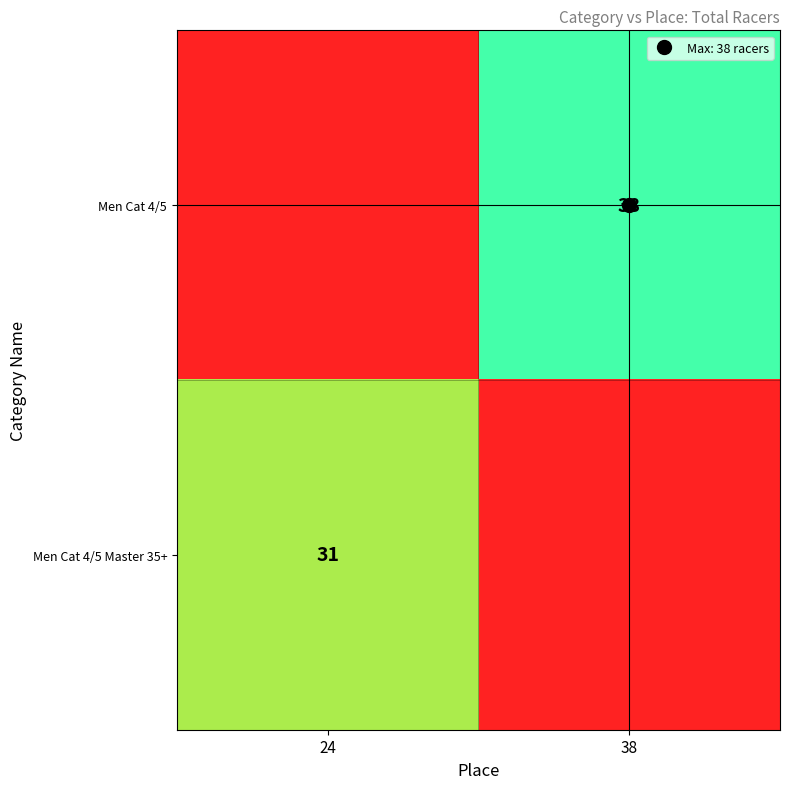

Is the value of Men Cat 4/5 at 24 greater than the value of Men Cat 4/5 Master 35+ at 24?

No